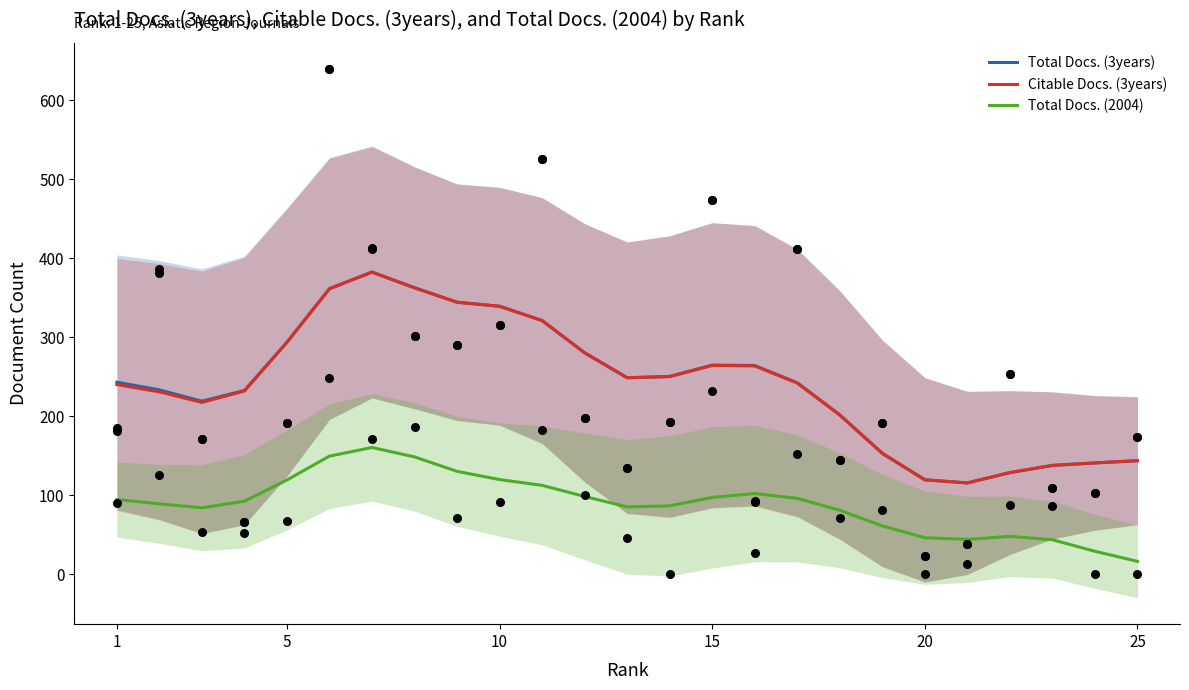

What are all the series names shown in the legend?

Total Docs. (3years), Citable Docs. (3years), Total Docs. (2004)